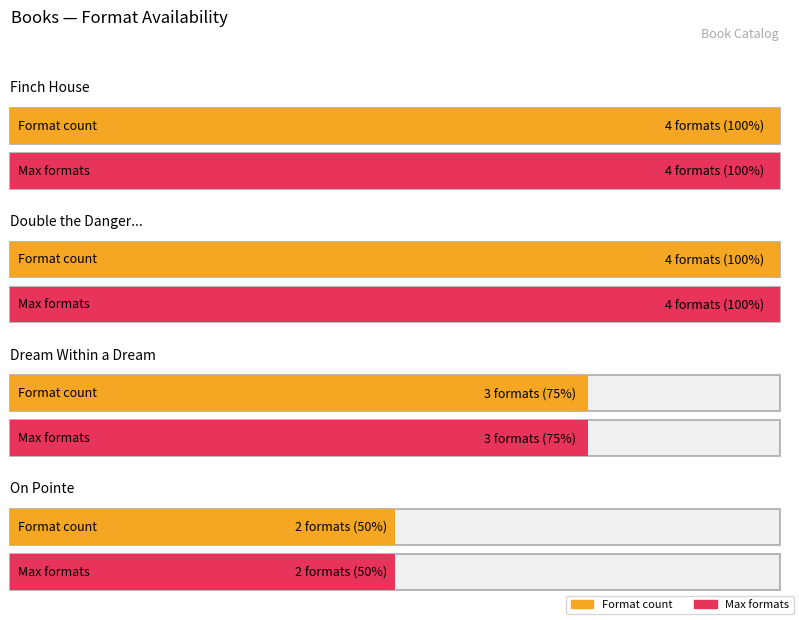

What is the difference between the maximum and minimum values?

2